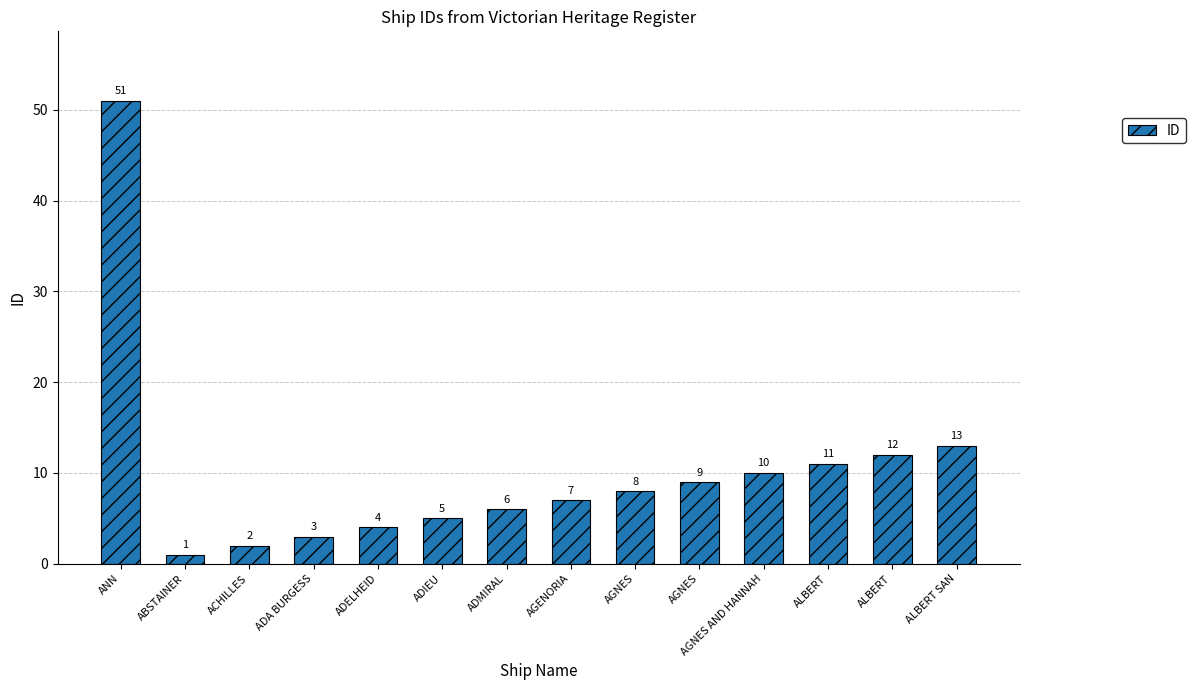

What is the label of the 5th bar from the left?

ADELHEID